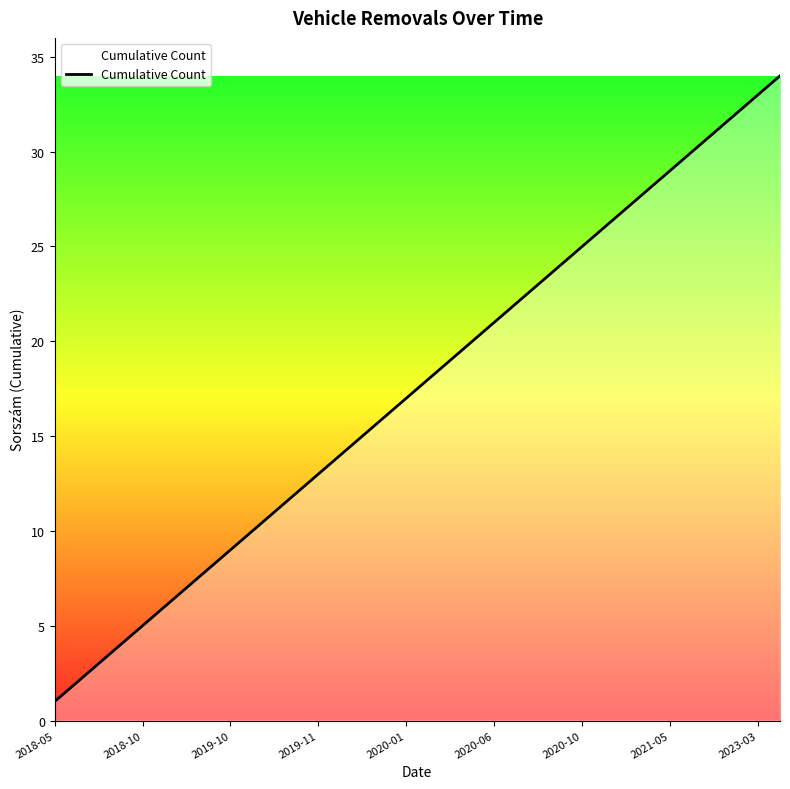

What is the difference between the maximum and minimum values?

33